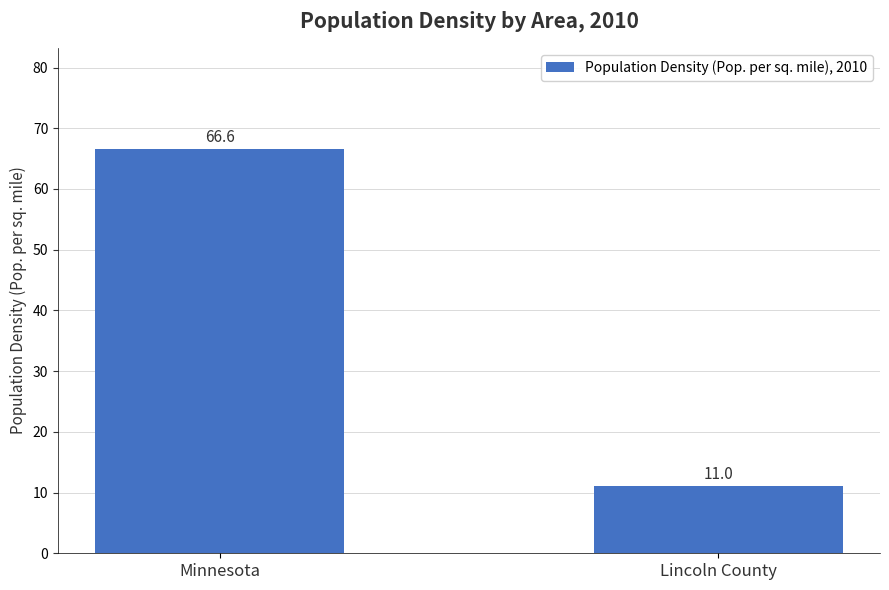

Count the number of categories in the chart.

2